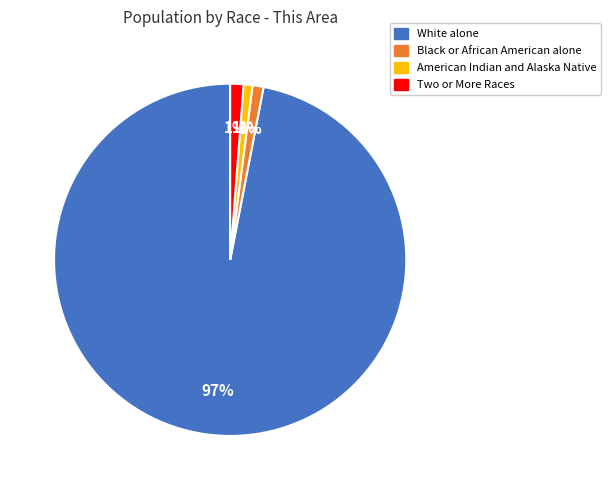

How many segments does this pie chart have?

4